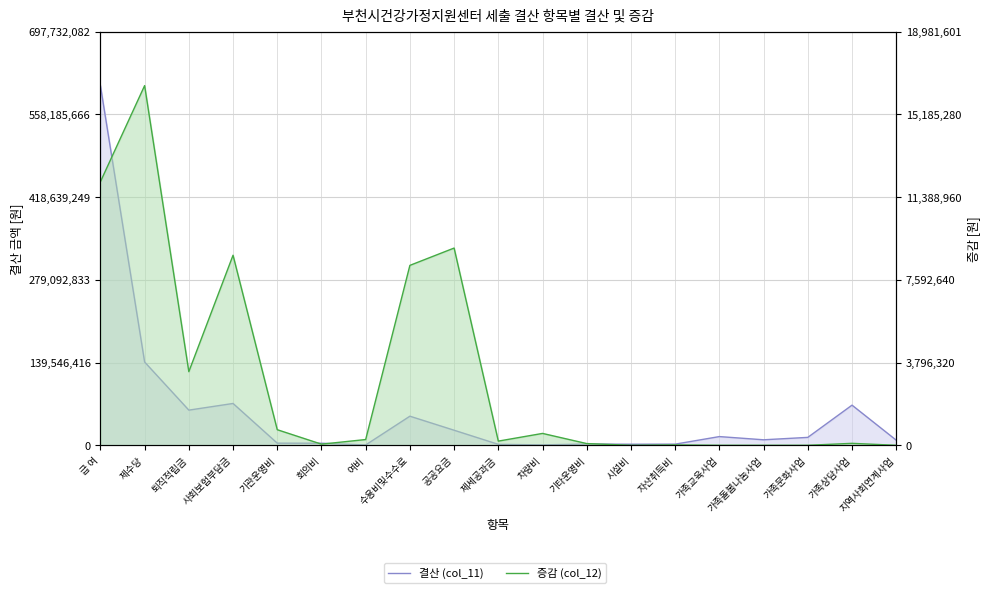

Reading left to right, list all the values displayed in this chart.

결산 (col_11): 급 여=606723550	제수당=140483500	퇴직적립금=59319660	사회보험부담금=70569710	기관운영비=3604610	회의비=3498050	여비=600000	수용비및수수료=49092090	공공요금=25410526	제세공과금=1614020	차량비=737900	기타운영비=2099800	시설비=1800813	자산취득비=1943400	가족교육사업=14700000	가족돌봄나눔사업=9290000	가족문화사업=13350500	가족상담사업=67718500	지역사회연계사업=8650000
증감 (col_12): 급 여=12092030	제수당=16505740	퇴직적립금=3379210	사회보험부담금=8721760	기관운영비=715390	회의비=51950	여비=264410	수용비및수수료=8257080	공공요금=9051584	제세공과금=191960	차량비=545100	기타운영비=79050	시설비=0	자산취득비=17500	가족교육사업=0	가족돌봄나눔사업=0	가족문화사업=0	가족상담사업=90000	지역사회연계사업=0